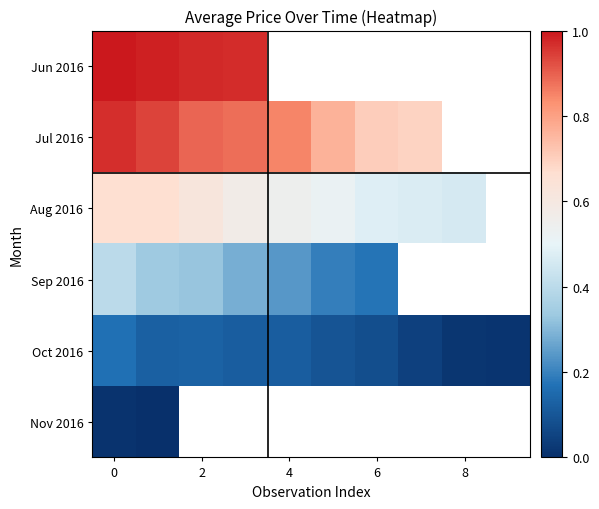

List the series in order of their peak value, highest first.

Jun 2016, Jul 2016, Aug 2016, Sep 2016, Oct 2016, Nov 2016